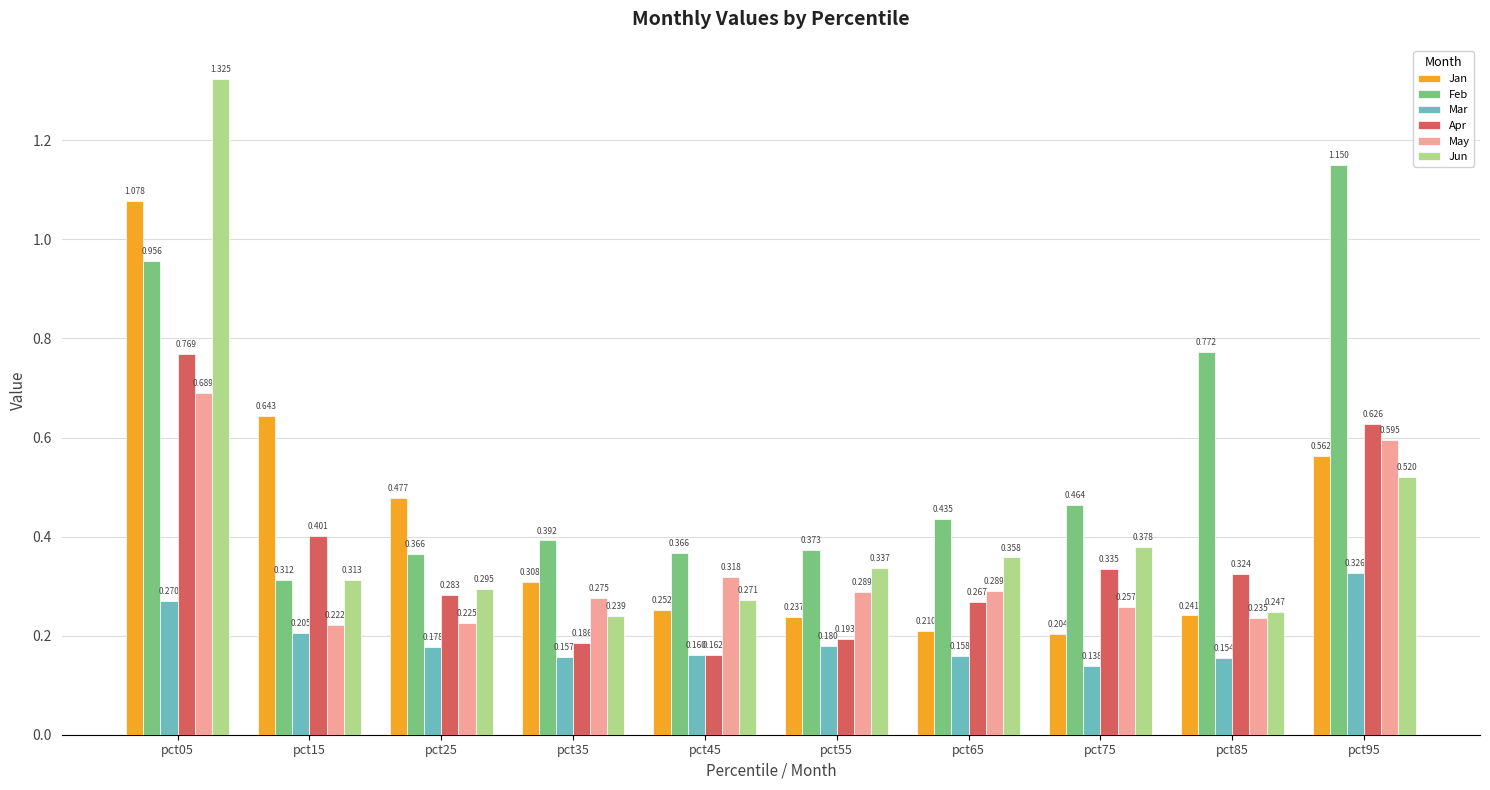

What is the total value across all series at pct75?

1.8